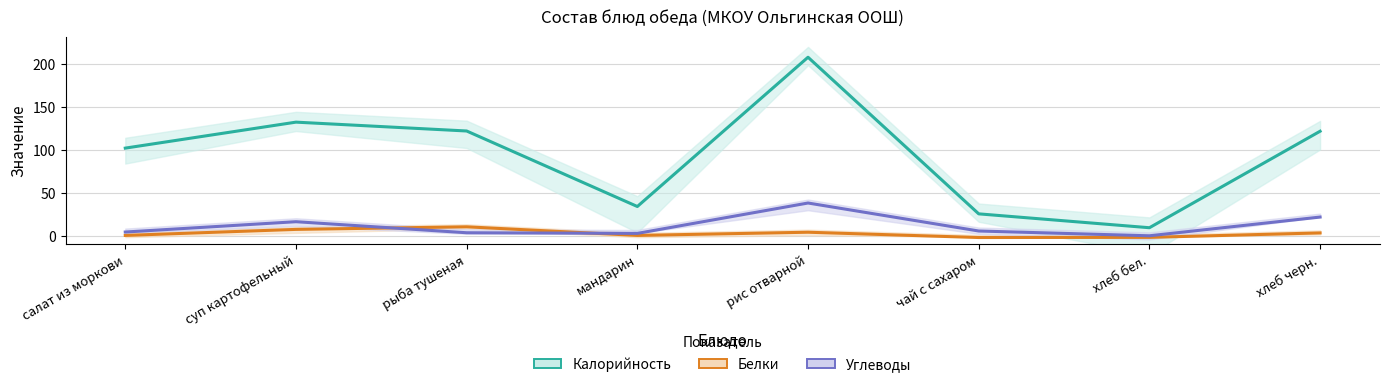

What is the sum of the Белки values at хлеб черн. and чай с сахаром?

1.5